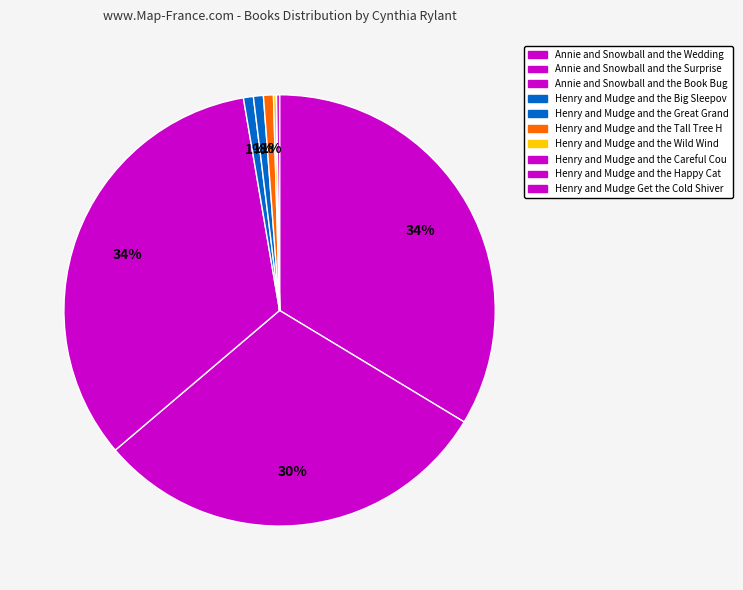

How many segments does this pie chart have?

10